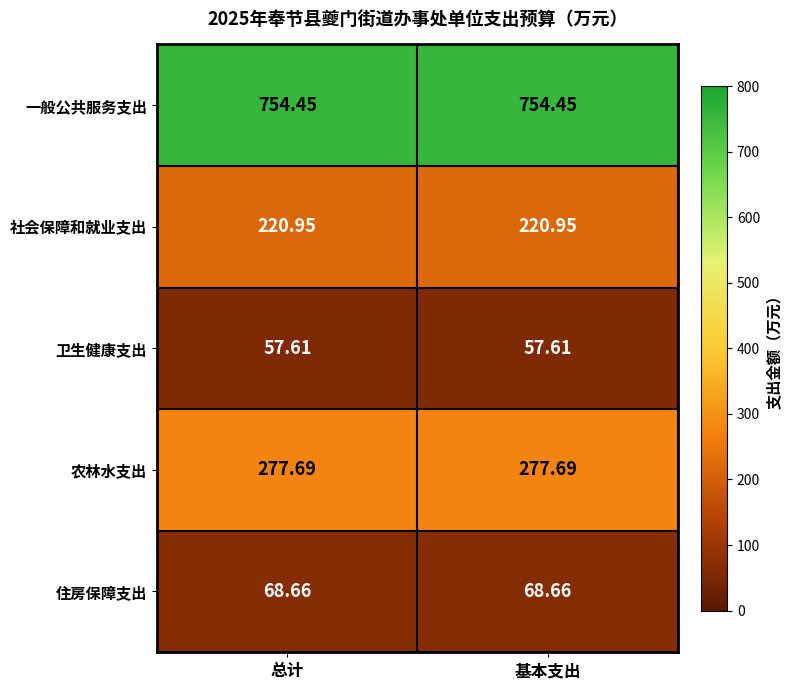

Which series has the largest total across all categories?

一般公共服务支出